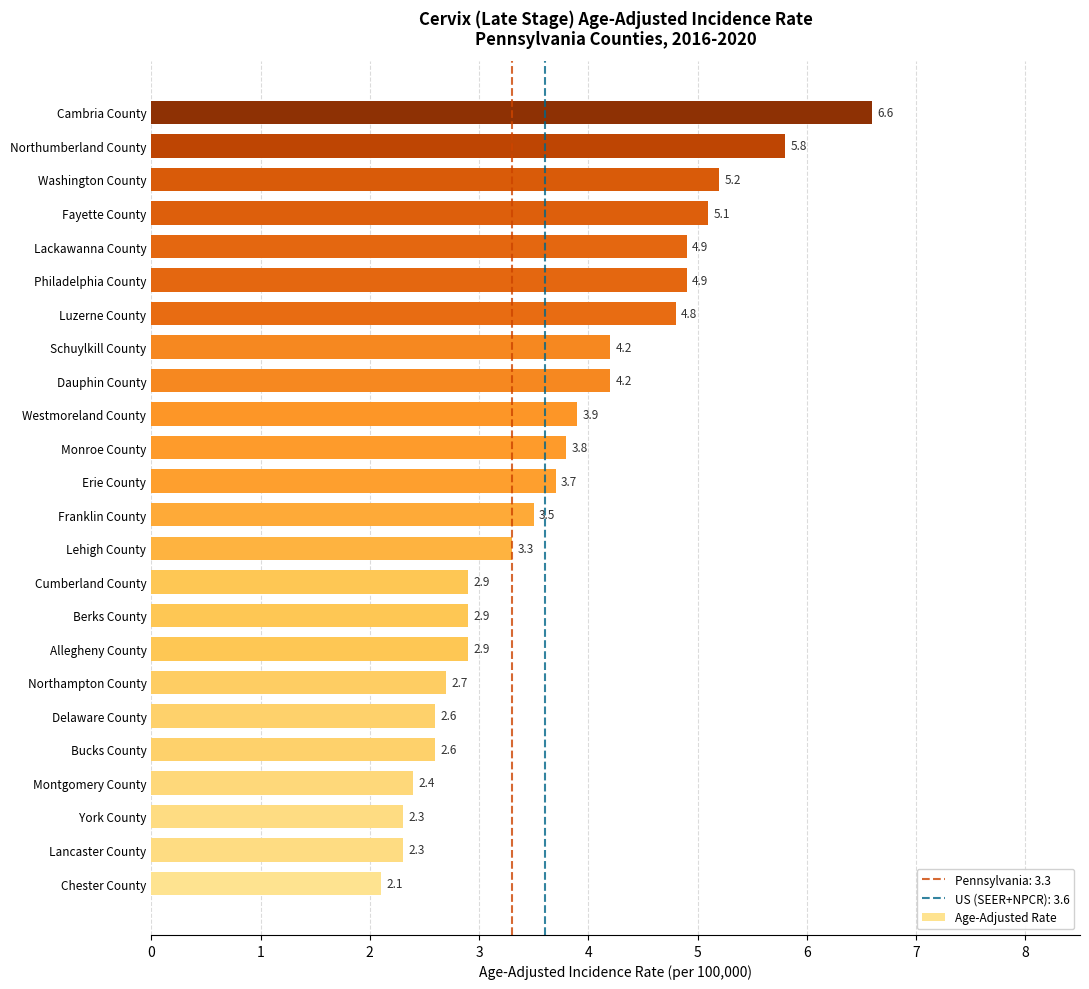

Approximately how many times larger is the value at Fayette County compared to Northumberland County?

0.9